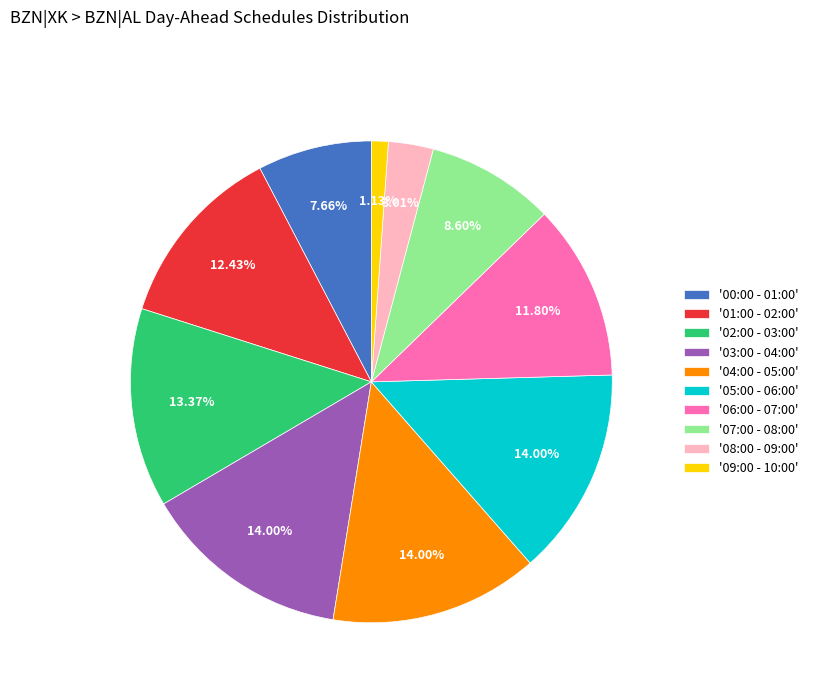

Between '08:00 - 09:00' and '02:00 - 03:00', which is larger?

'02:00 - 03:00'